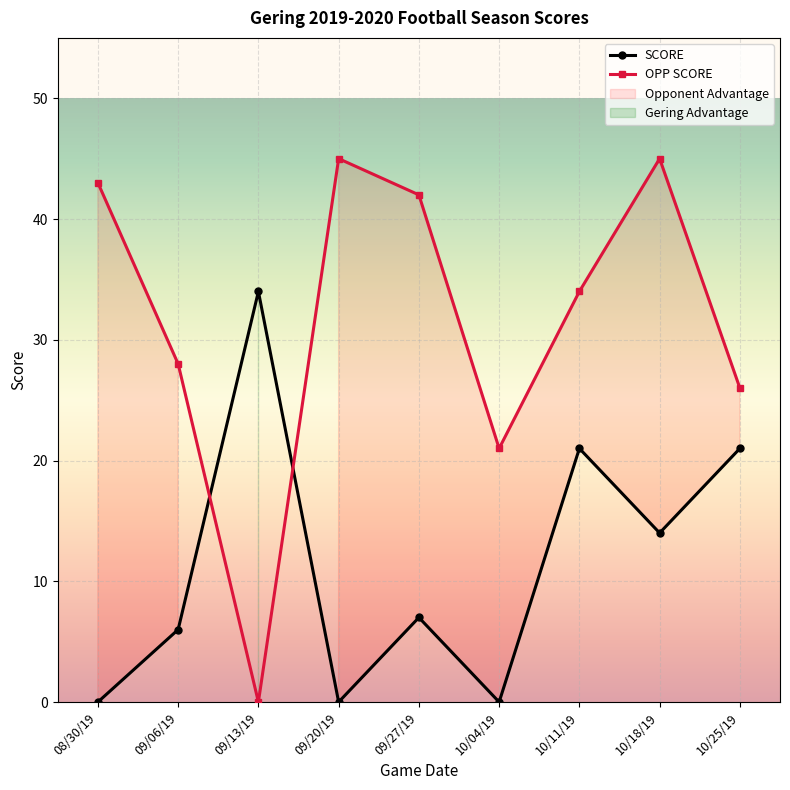

The value of OPP SCORE at 09/13/19 is 0. True or false?

True